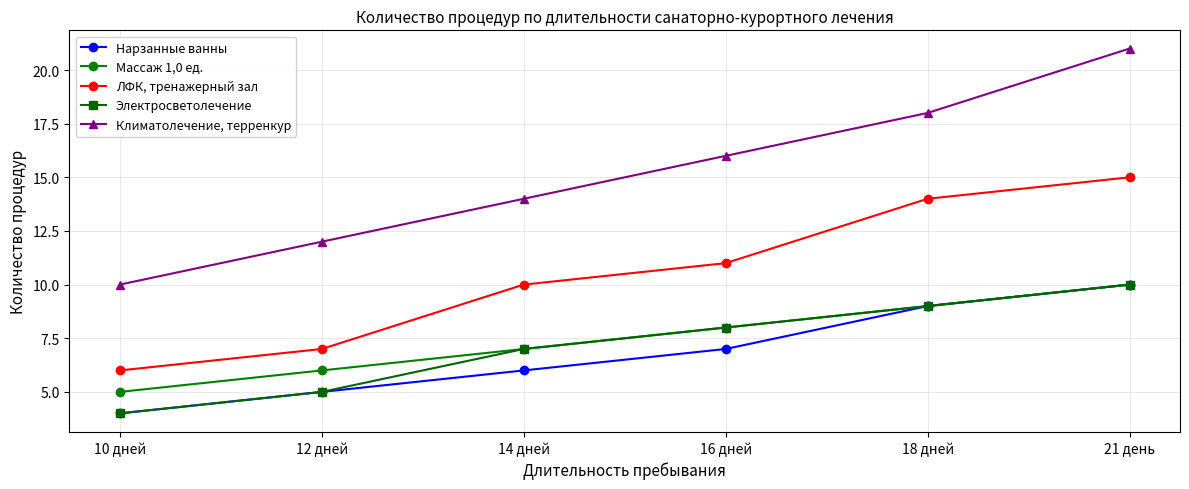

True or false: Массаж 1,0 ед. has a value of 16 at 21 день.

False